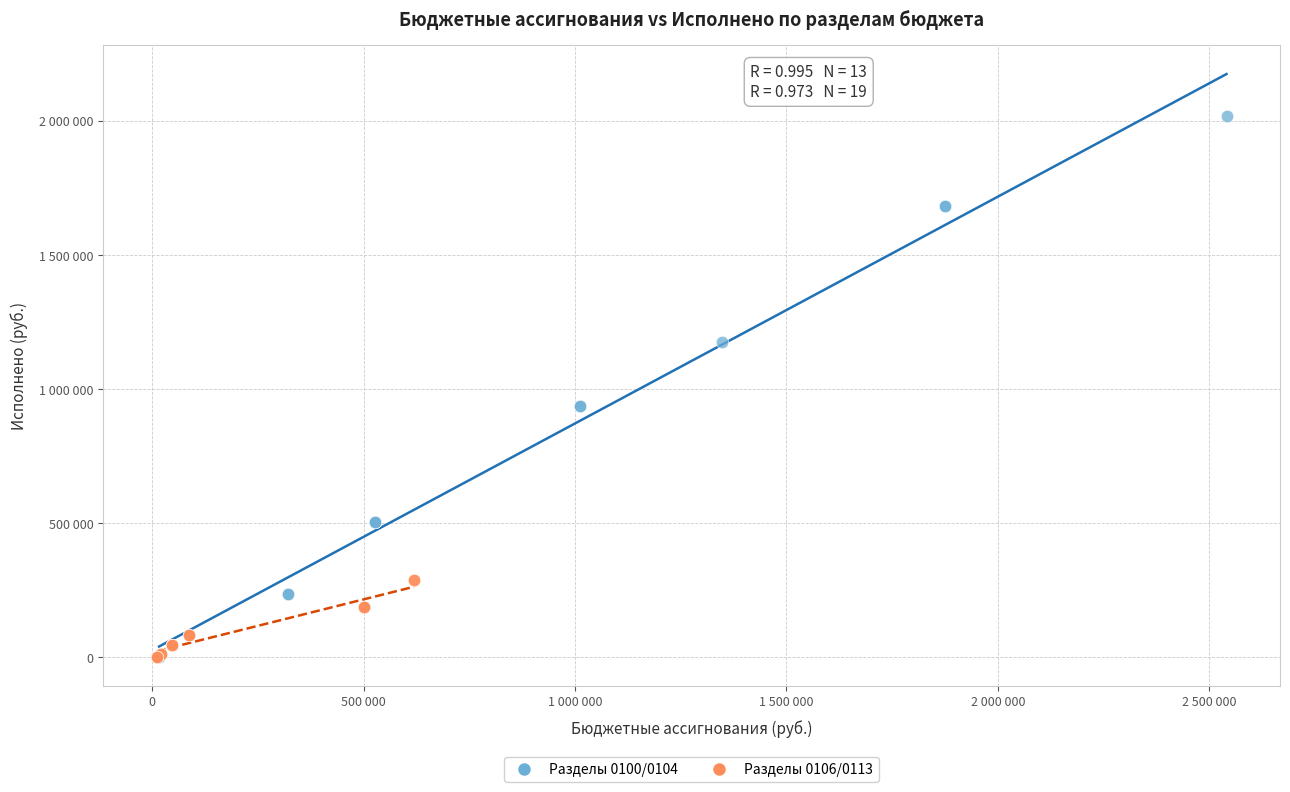

Which series reaches the maximum Y coordinate?

Разделы 0100/0104